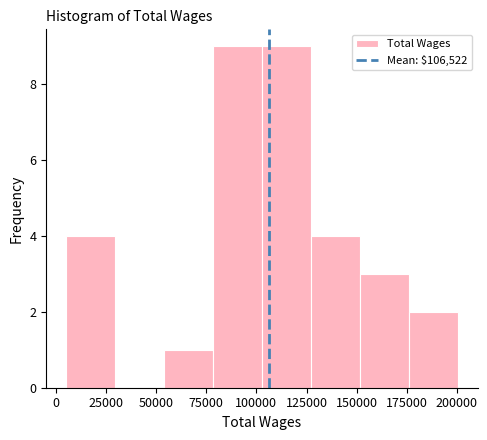

What is the height of the bar covering 125000 to 150000 on the x-axis? Neither the bar edges nor the heights are printed on the chart, so give them approximately, as read against the axes.

4